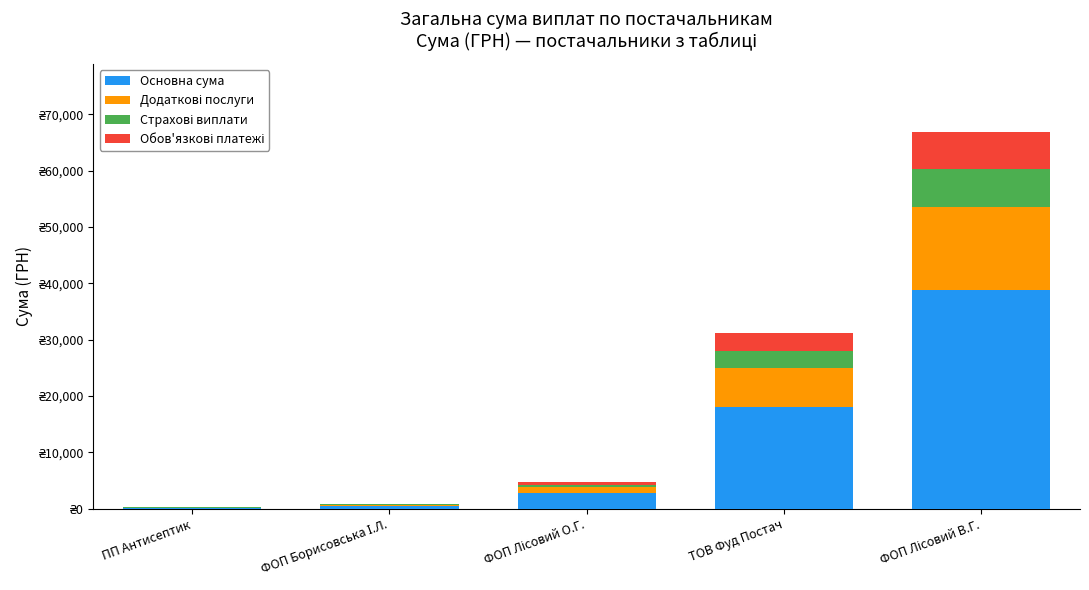

Are the bars grouped side by side (vs. stacked)?

No